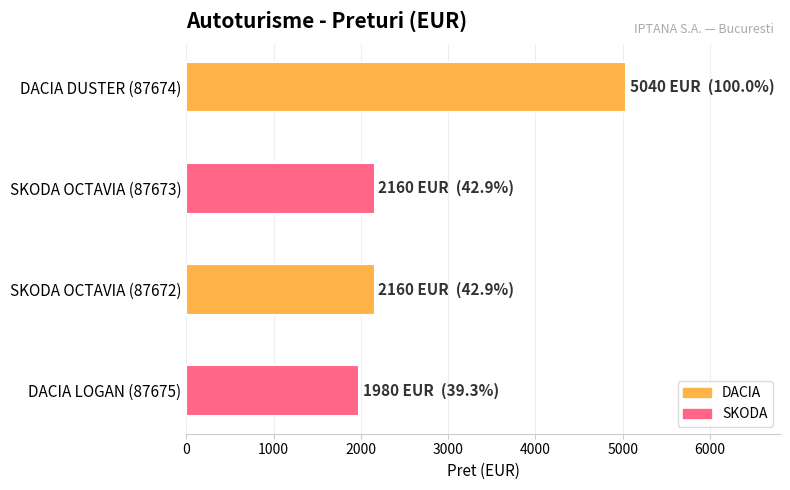

Read the value at SKODA OCTAVIA (87672).

2160